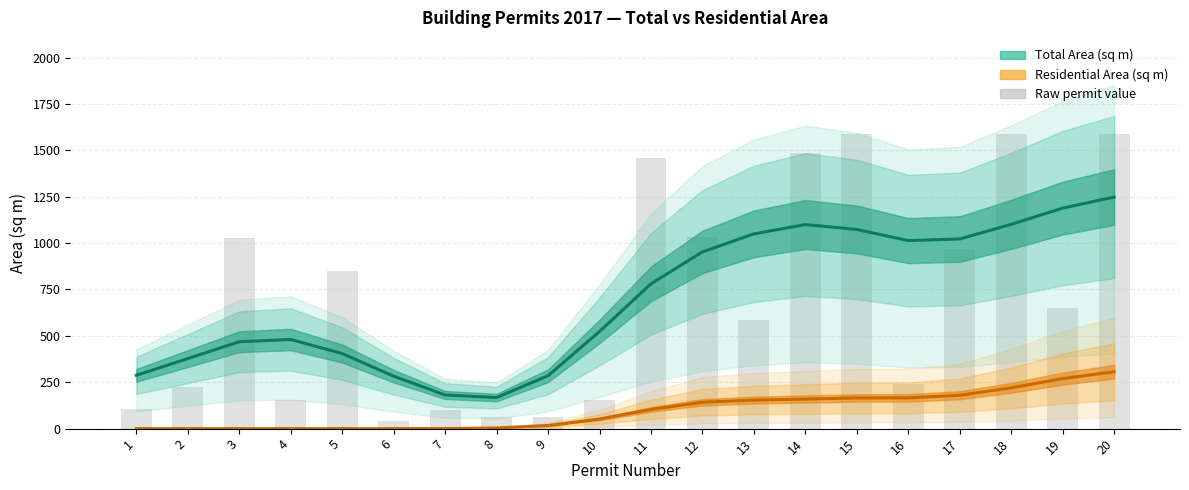

What is the difference between the Residential Area (sq m) values at 20 and 1?

306.6